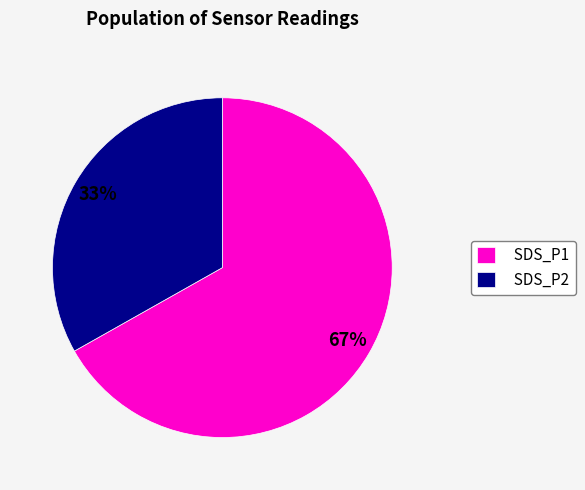

What is the largest slice in the pie chart?

SDS_P1